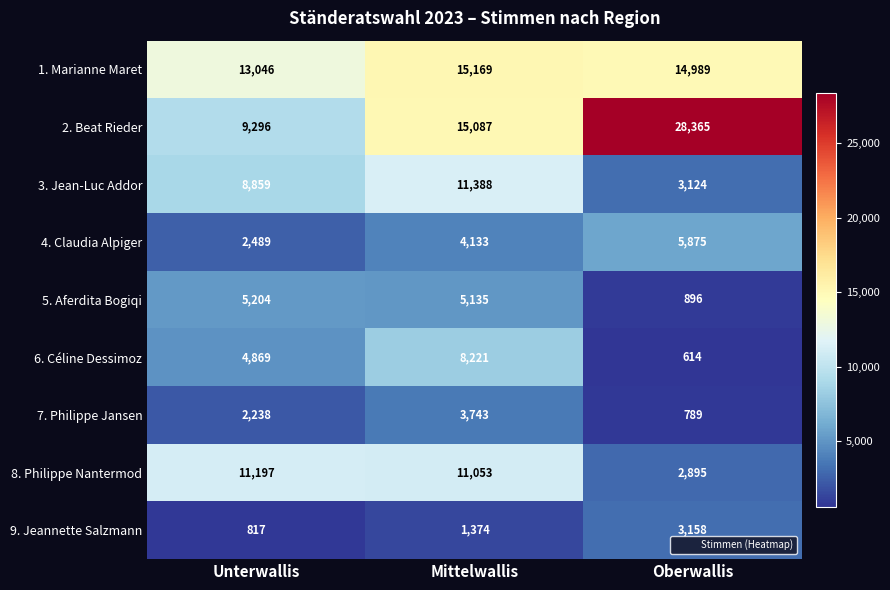

Read the 2. Beat Rieder value at Mittelwallis, to the nearest 10.

15090